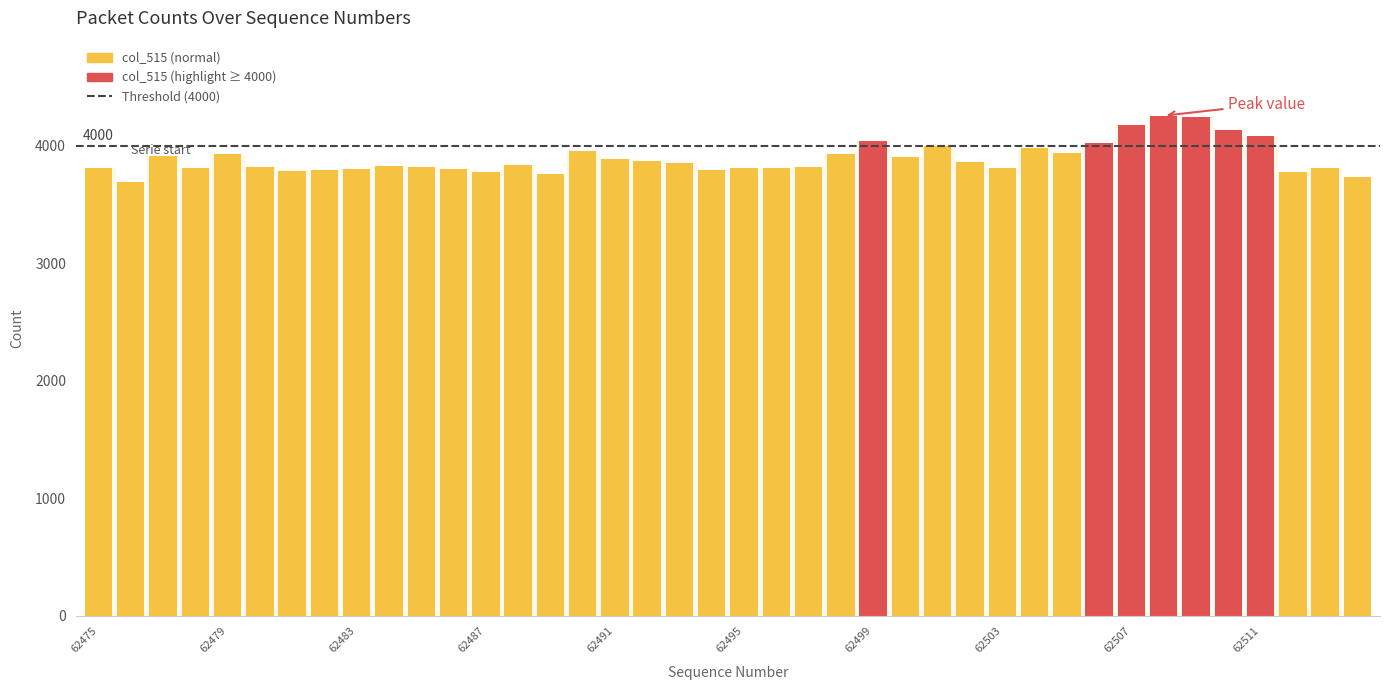

What is the value of the 24th bar from the left?

3927